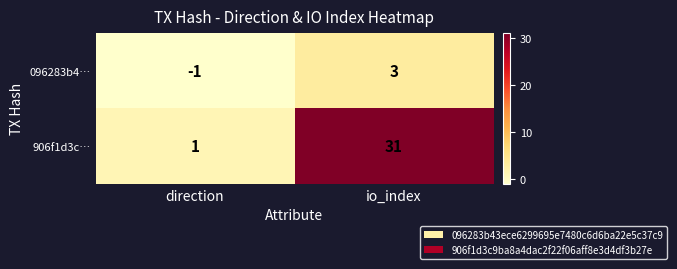

List the series in order of their peak value, highest first.

906f1d3c…, 096283b4…